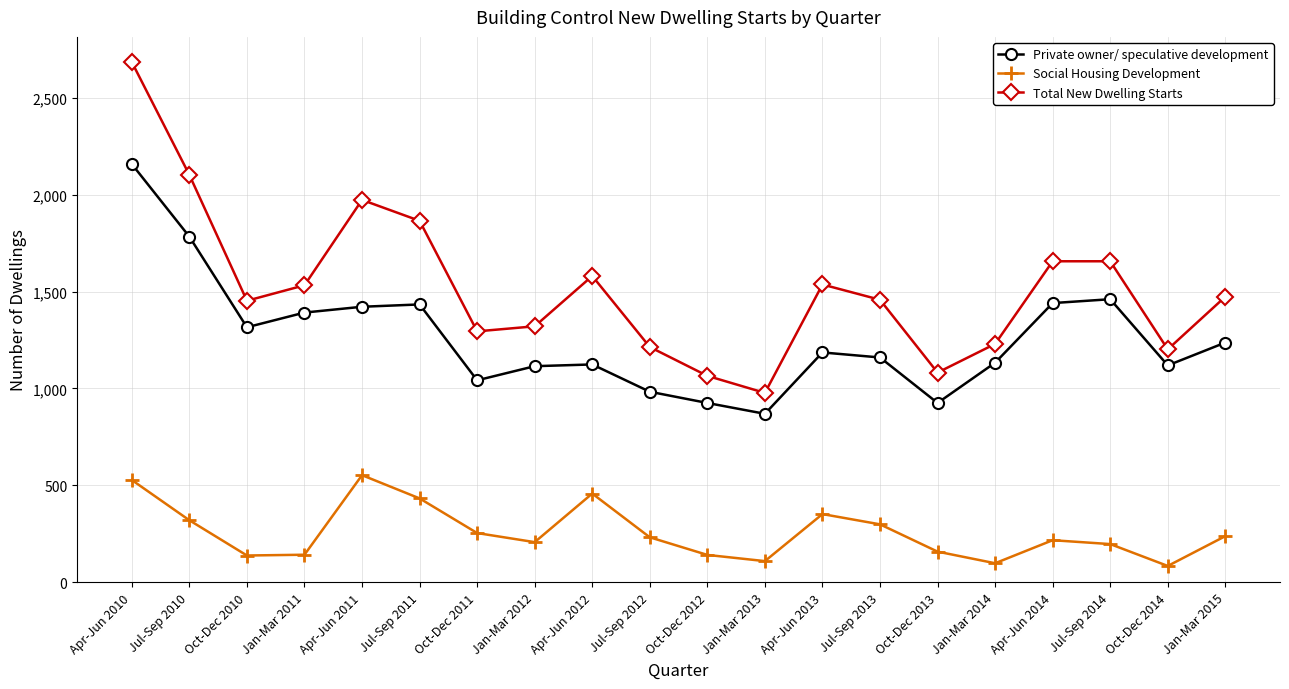

At Jan-Mar 2015, list the series in order from smallest to largest.

Social Housing Development, Private owner/ speculative development, Total New Dwelling Starts